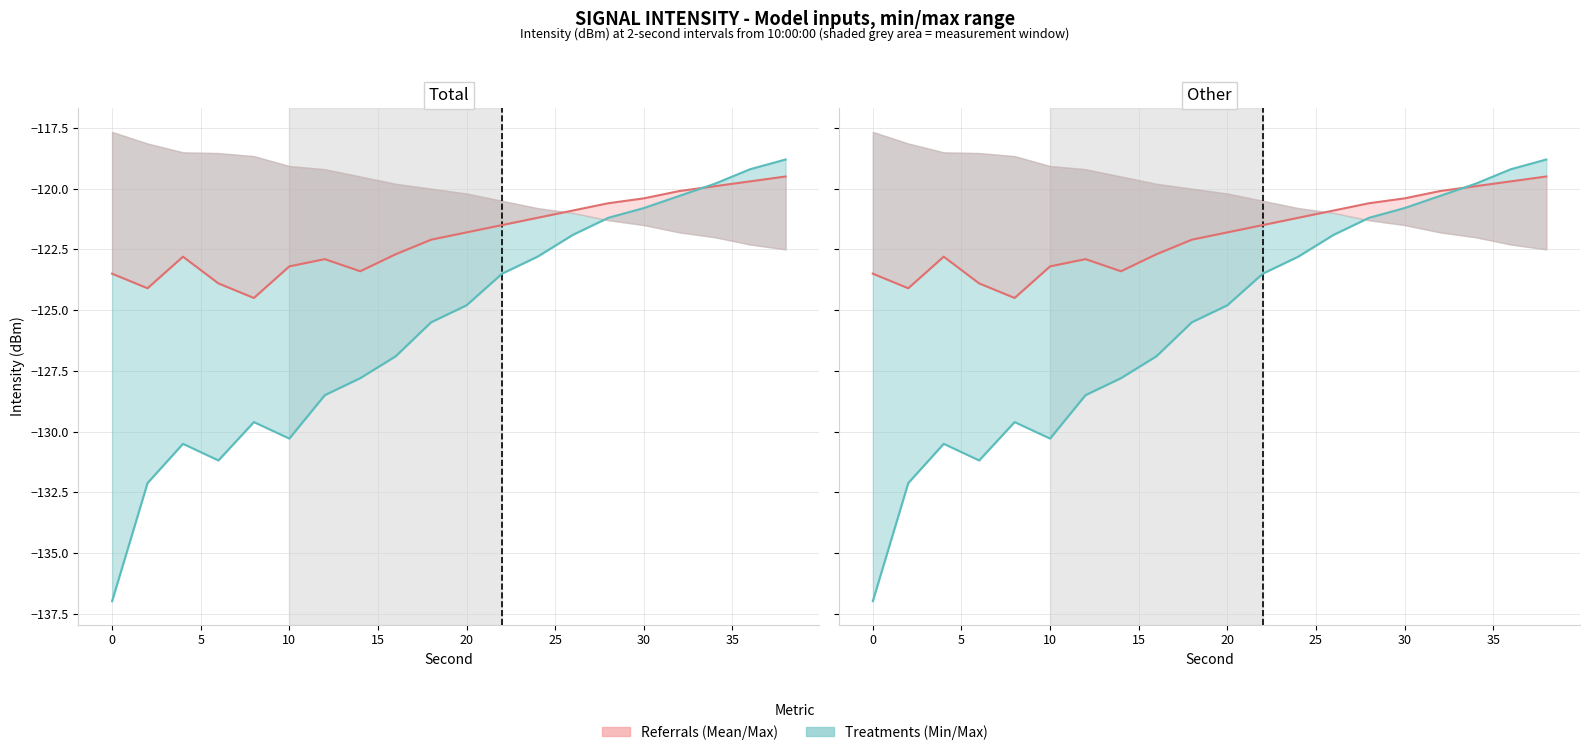

How many lines are shown in the chart?

2